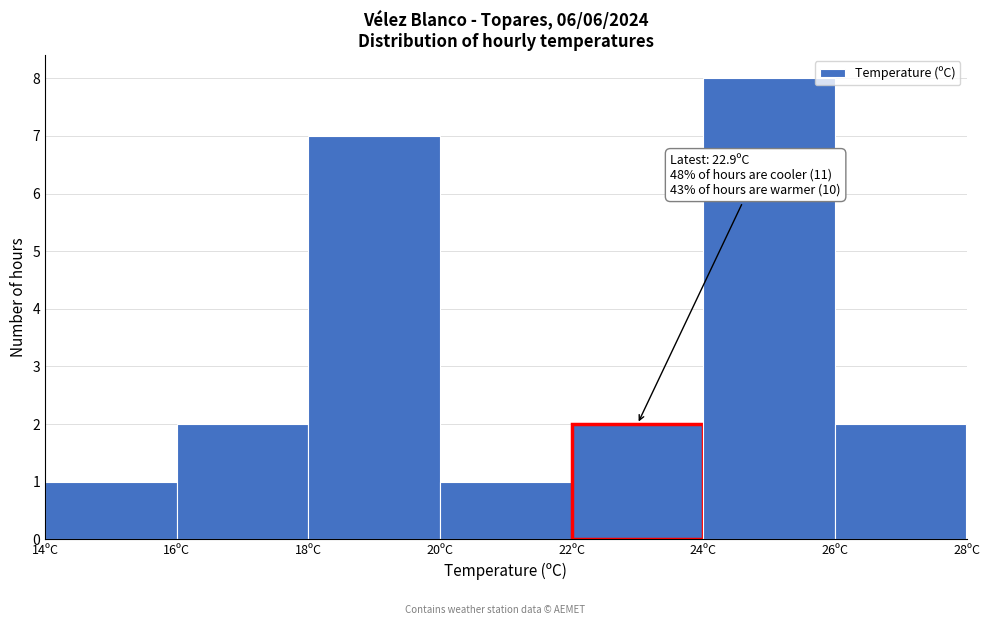

Which range on the x-axis has the tallest bar?

24 to 26